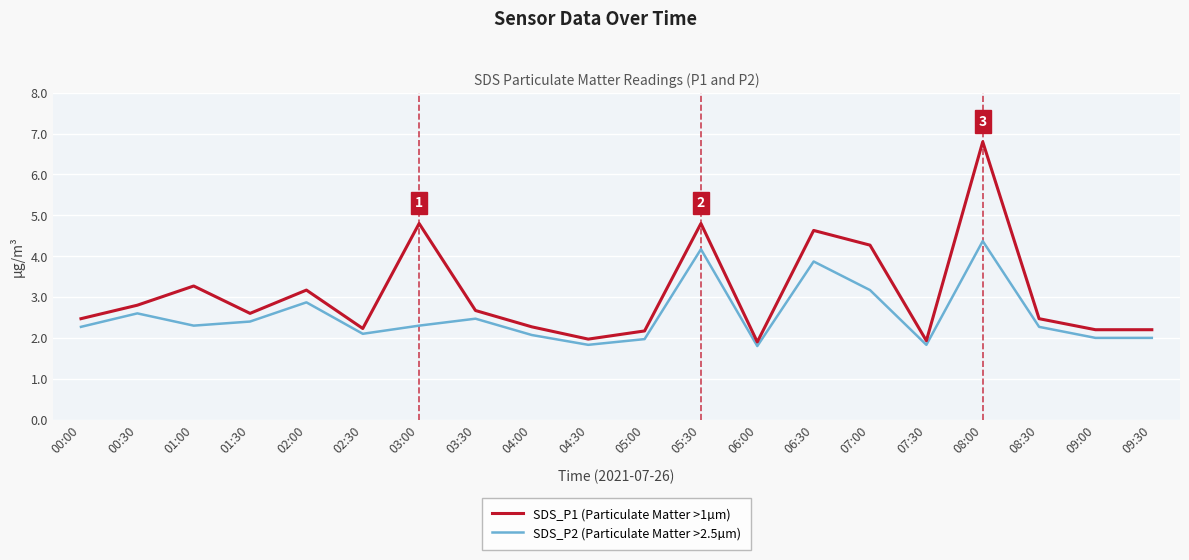

How many series are shown in this chart?

2